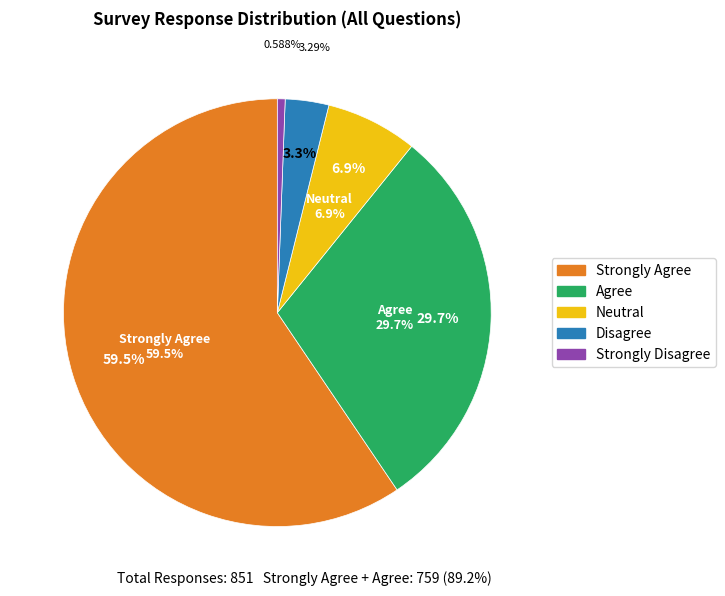

Which category has the biggest portion of the pie?

Strongly Agree